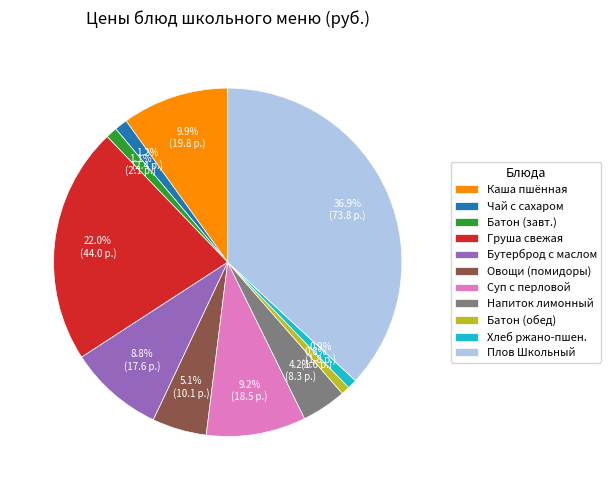

Is there a majority slice in this chart?

No